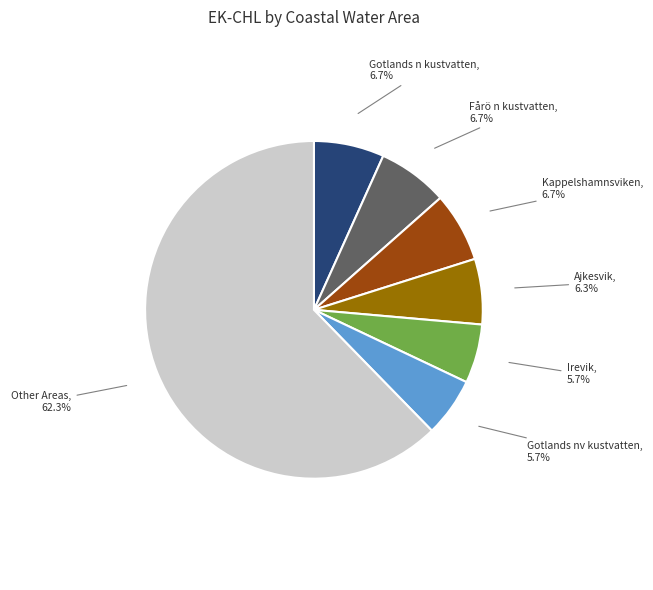

Is there a majority slice in this chart?

Yes